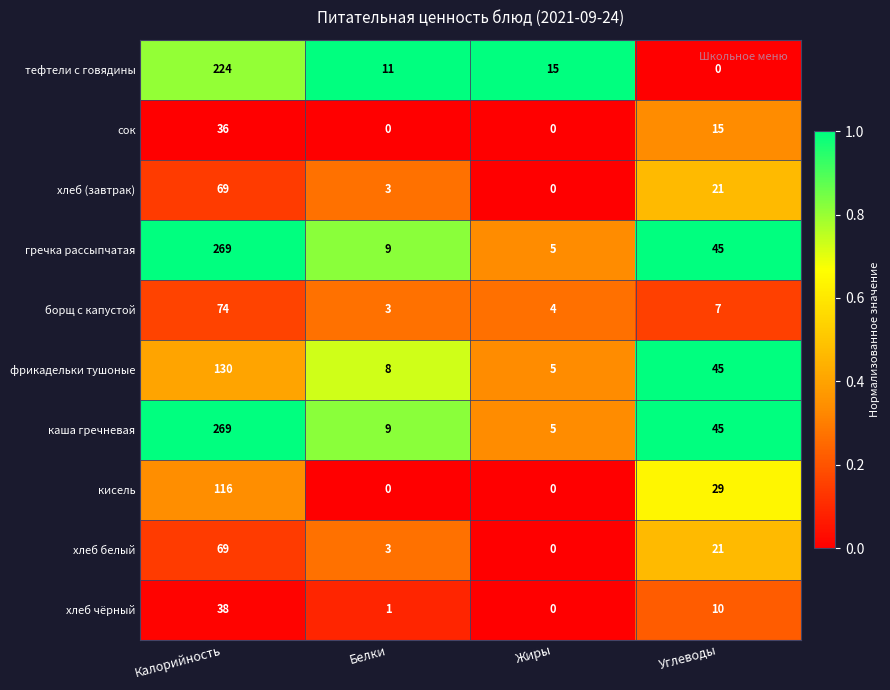

List the labels in order of хлеб (завтрак) value, smallest first.

Жиры, Белки, Углеводы, Калорийность